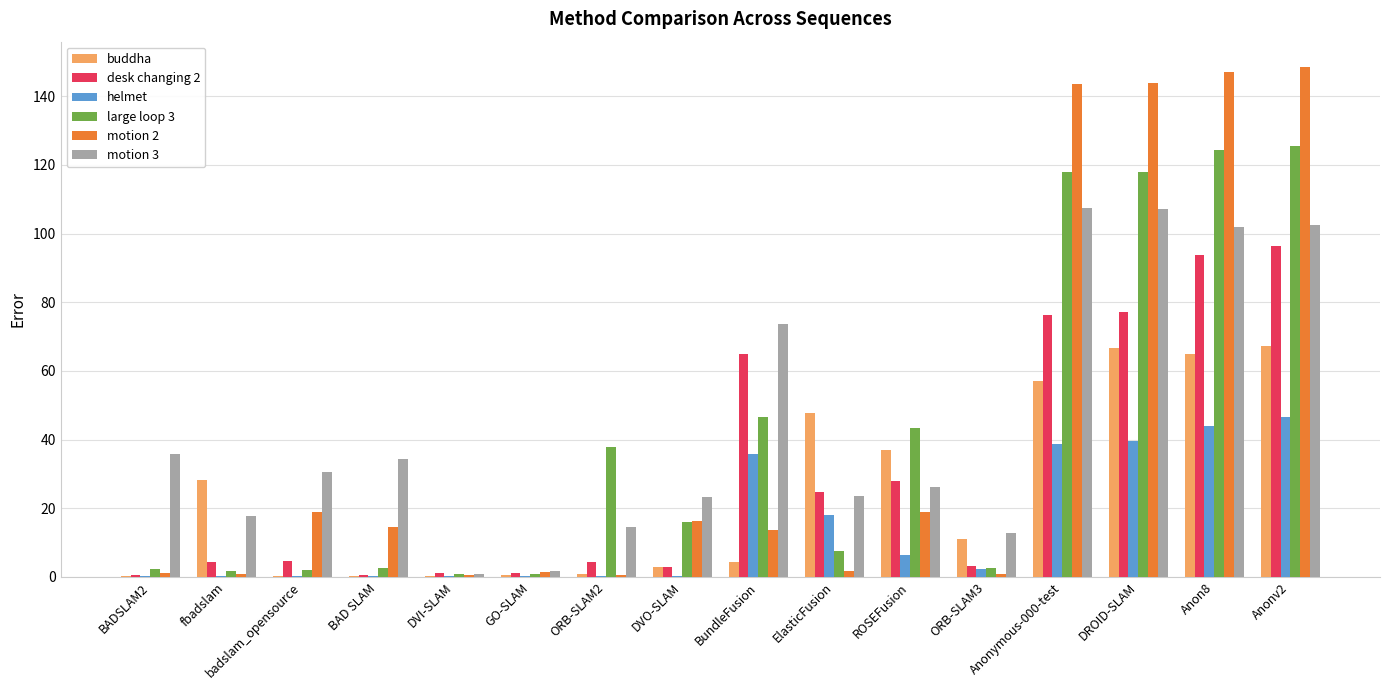

How many groups of bars are there?

16